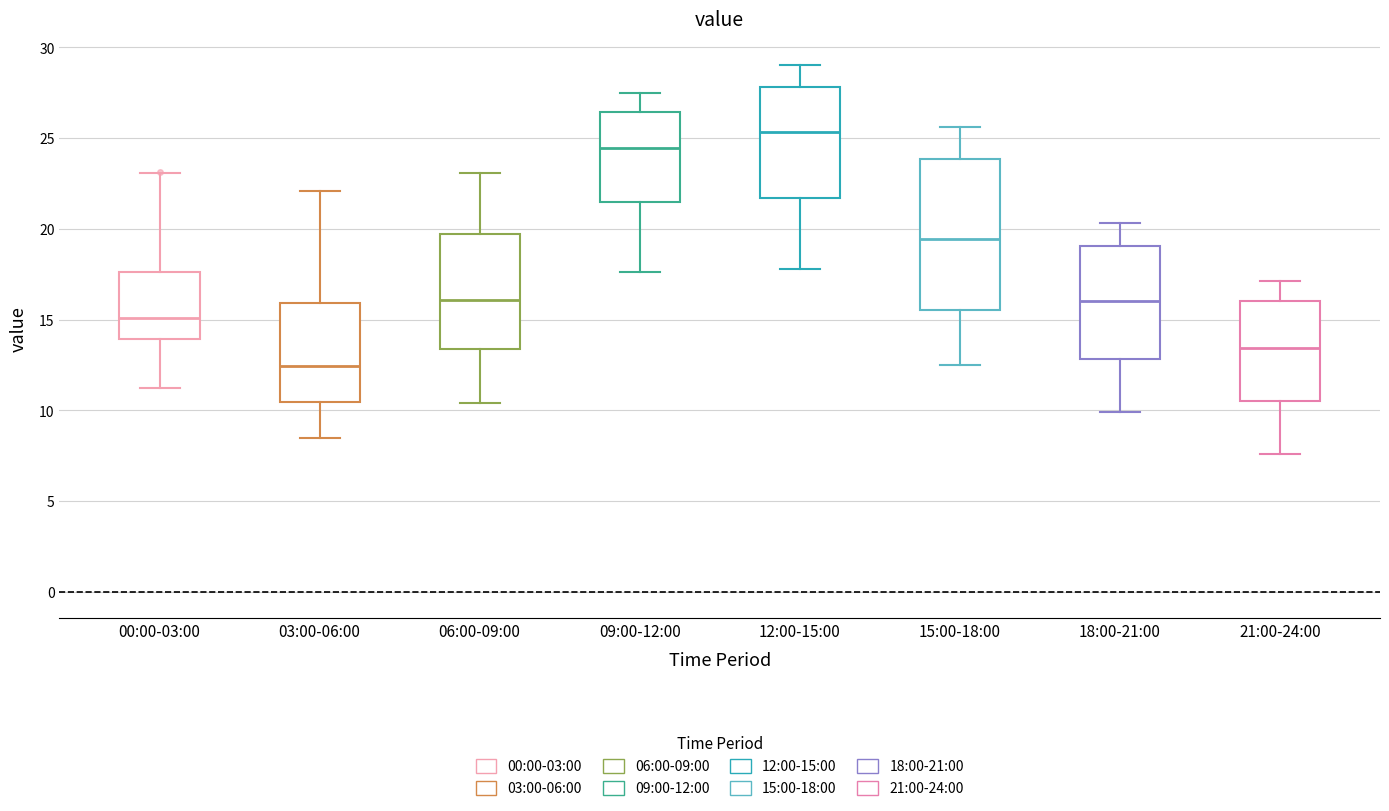

Reading left to right, transcribe this box plot: for each box, give where its median line is, the range the box spans, and where its two whiskers end, as read against the y-axis. The values are not printed on the chart, so give them approximately, as read against the axis.

00:00-03:00: median 15.0, box 14.0 to 17.5, whiskers 11.0 to 23.0
03:00-06:00: median 12.5, box 10.5 to 16.0, whiskers 8.5 to 22.0
06:00-09:00: median 16.0, box 13.5 to 19.5, whiskers 10.5 to 23.0
09:00-12:00: median 24.5, box 21.5 to 26.5, whiskers 17.5 to 27.5
12:00-15:00: median 25.5, box 21.5 to 28.0, whiskers 18.0 to 29.0
15:00-18:00: median 19.5, box 15.5 to 24.0, whiskers 12.5 to 25.5
18:00-21:00: median 16.0, box 13.0 to 19.0, whiskers 10.0 to 20.5
21:00-24:00: median 13.5, box 10.5 to 16.0, whiskers 7.5 to 17.0